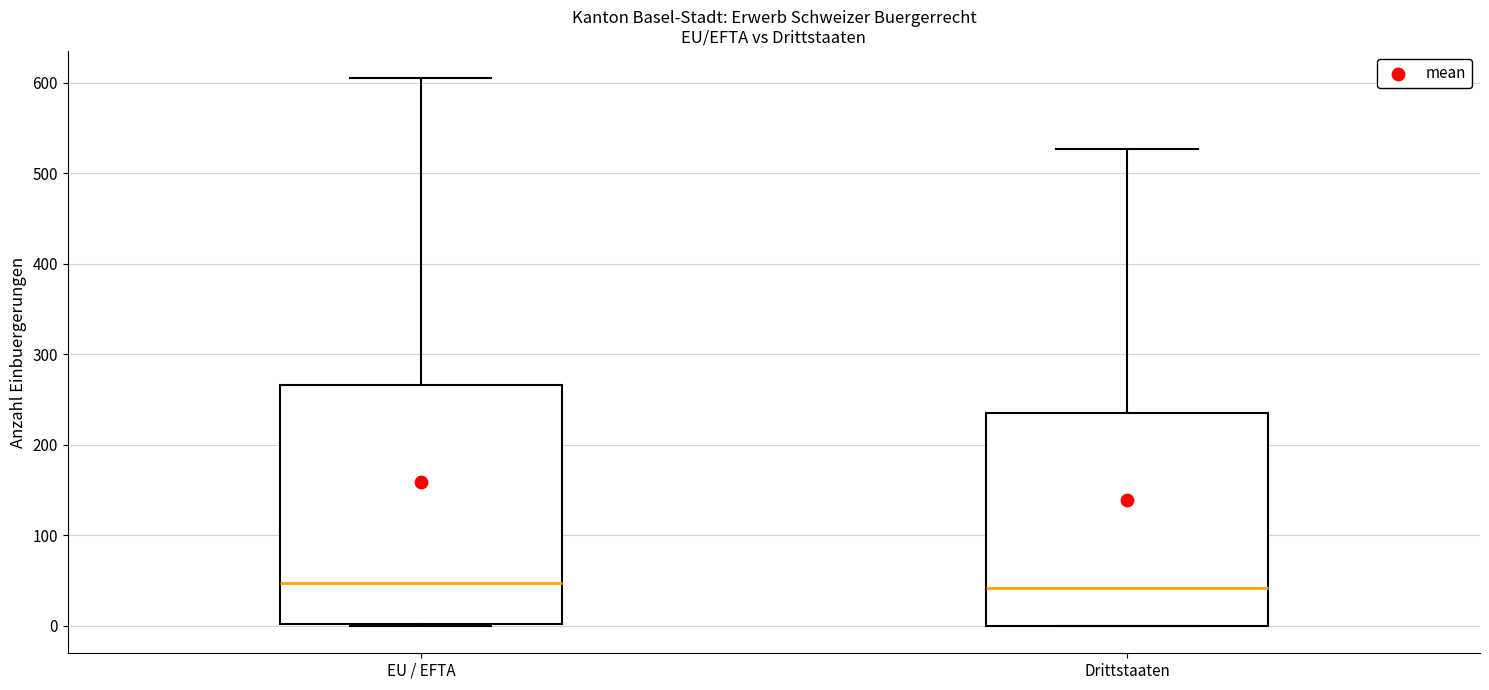

Which box is the tallest, from its lower edge to its upper edge?

EU / EFTA